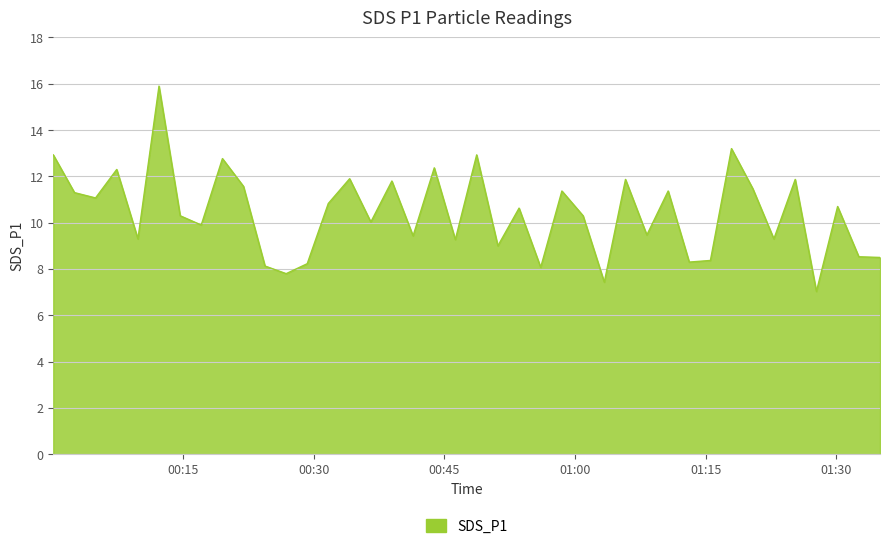

What is the maximum value shown in the chart?

15.9